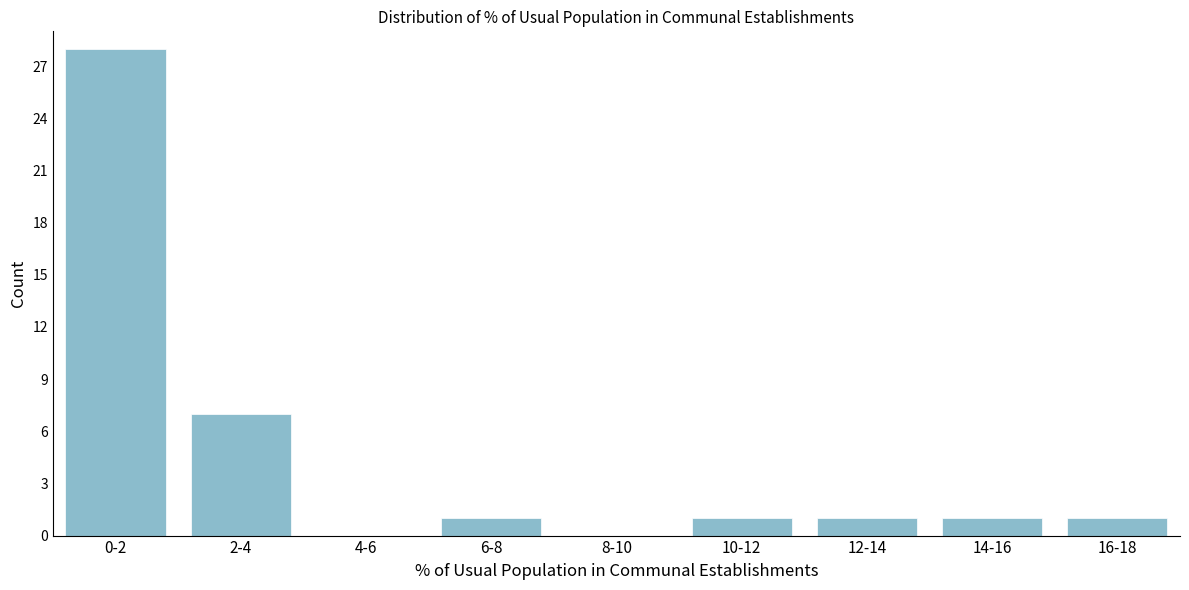

Reading right to left, extract all data points from this chart.

16-18=1	14-16=1	12-14=1	10-12=1	8-10=0	6-8=1	4-6=0	2-4=7	0-2=28